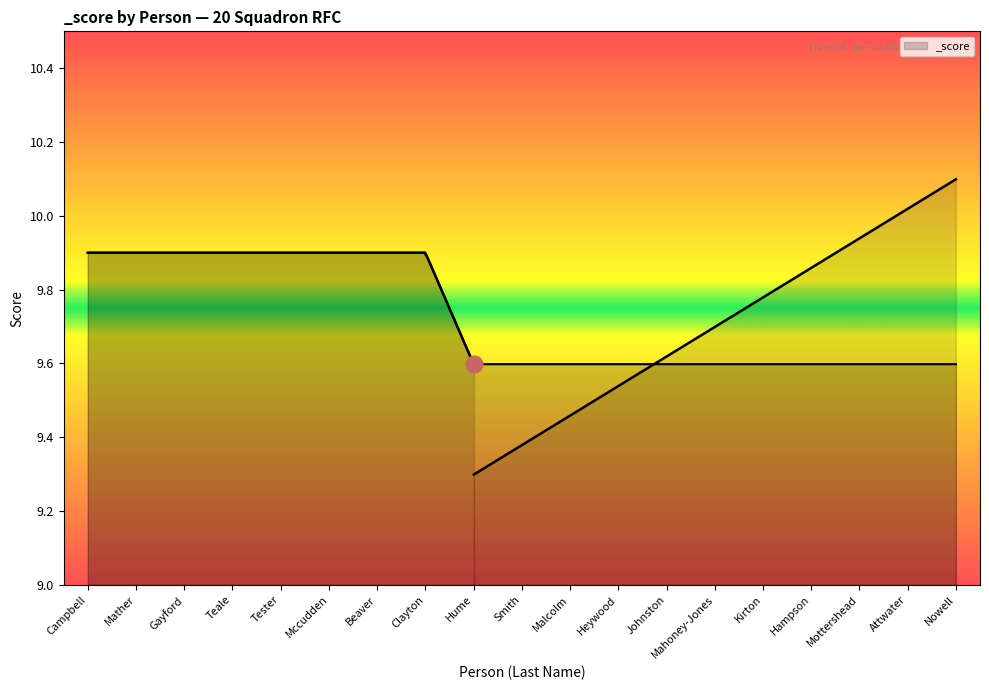

What is the smallest value displayed?

9.6